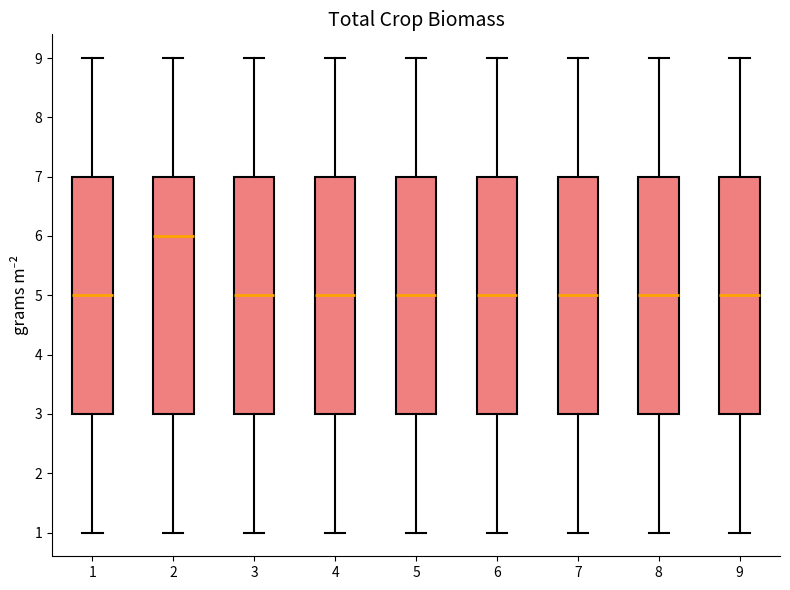

Where does the upper whisker of the box at x = 9 end on the y-axis? The values are not printed on the chart, so give them approximately, as read against the axis.

9